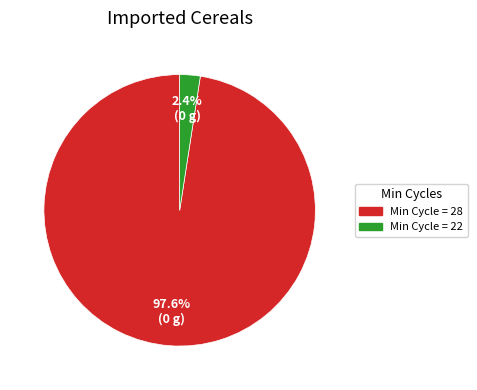

Is there any slice that represents more than half of the pie?

Yes